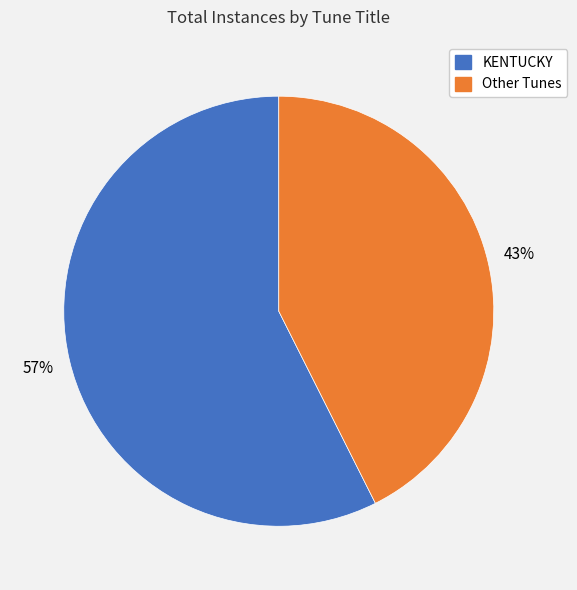

To the nearest percent, what is the average slice percentage?

50%